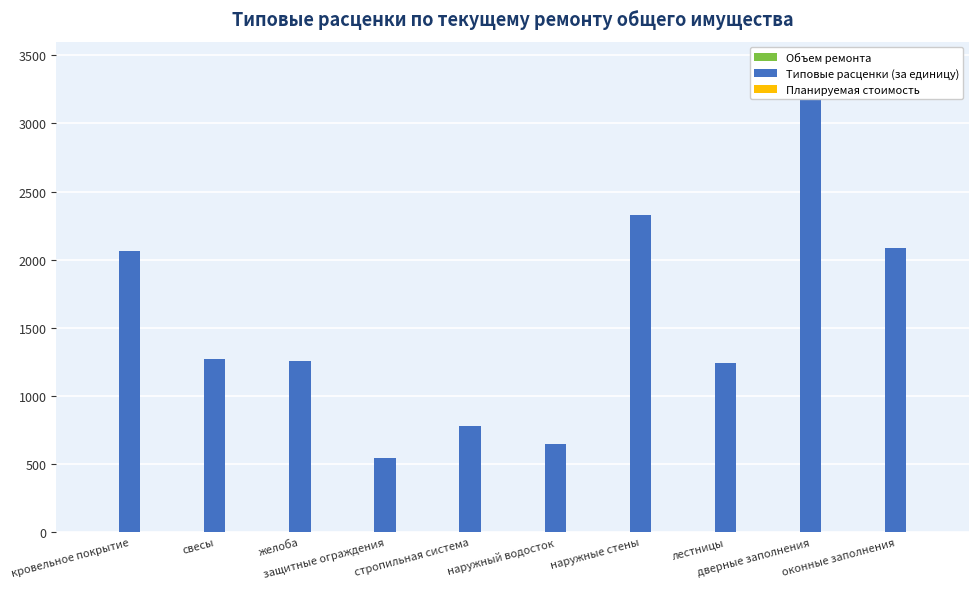

Between защитные ограждения and оконные заполнения, which series saw the biggest shift?

Типовые расценки (за единицу)